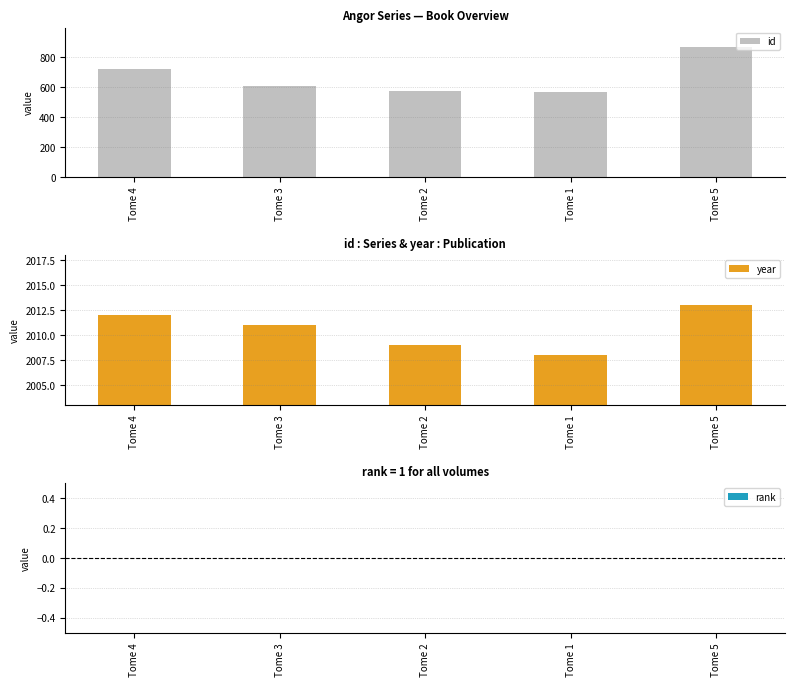

Reading right to left, what are all the values shown in this chart?

id: Tome 5=868	Tome 1=569	Tome 2=576	Tome 3=610	Tome 4=722
year: Tome 5=2013	Tome 1=2008	Tome 2=2009	Tome 3=2011	Tome 4=2012
rank: Tome 5=0	Tome 1=0	Tome 2=0	Tome 3=0	Tome 4=0